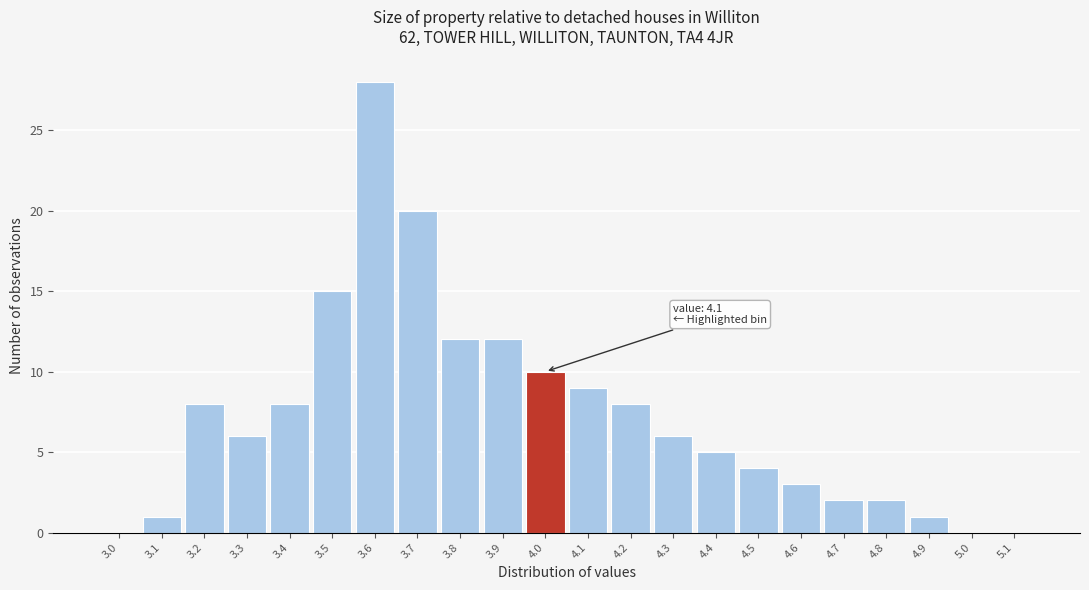

Reading left to right, list all the values displayed in this chart.

3.0=0	3.1=1	3.2=8	3.3=6	3.4=8	3.5=15	3.6=28	3.7=20	3.8=12	3.9=12	4.0=10	4.1=9	4.2=8	4.3=6	4.4=5	4.5=4	4.6=3	4.7=2	4.8=2	4.9=1	5.0=0	5.1=0